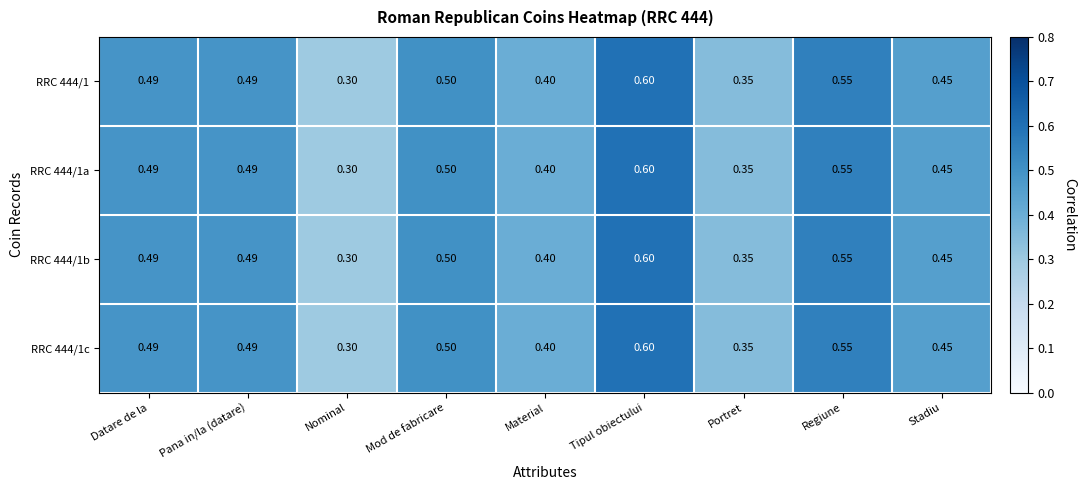

Which category has the highest value across all series?

Tipul obiectului